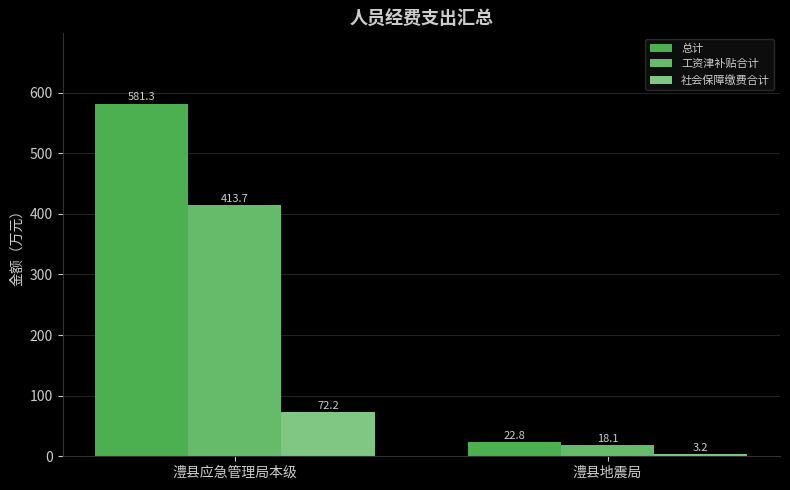

Are the bars grouped side by side (vs. stacked)?

Yes